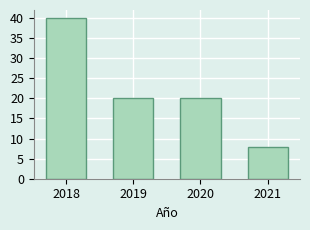

Reading left to right, extract all data points from this chart.

40	20	20	8